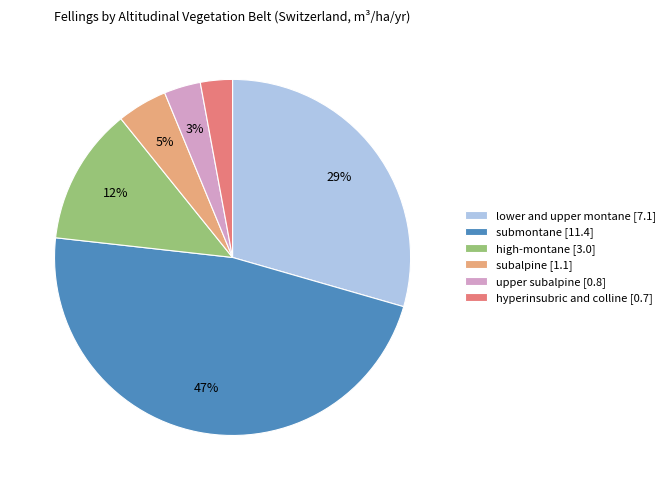

To the nearest percent, what portion does upper subalpine represent?

3%